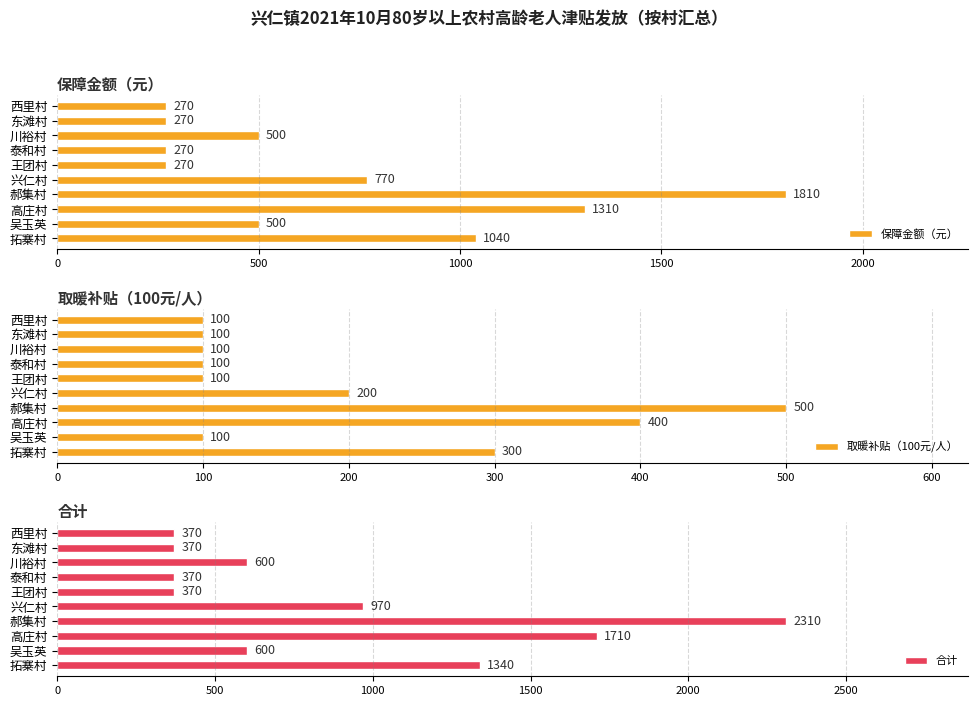

What is the lowest value of the 保障金额（元） series?

270